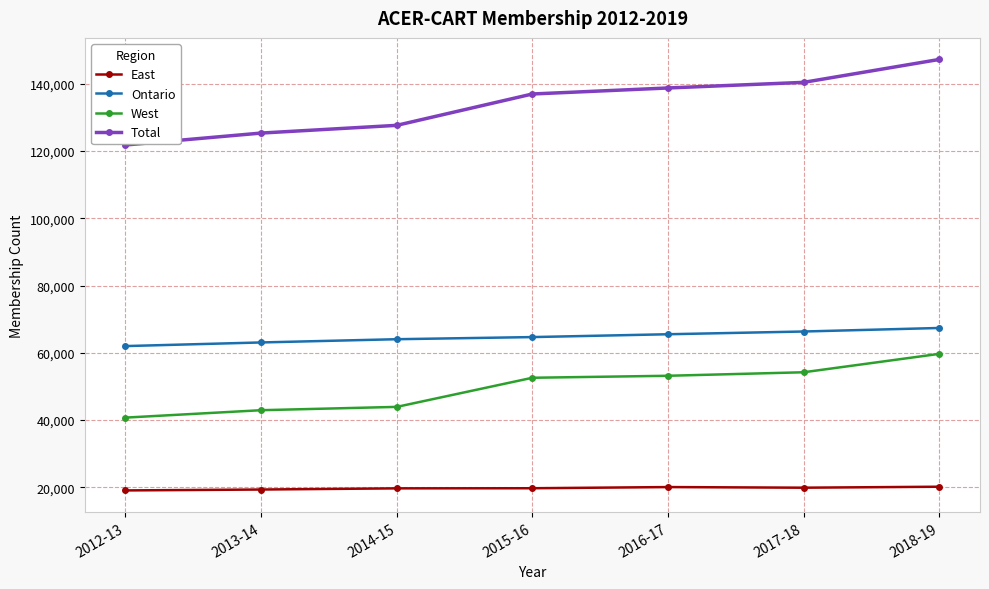

True or false: Total and Ontario cross at least once.

False